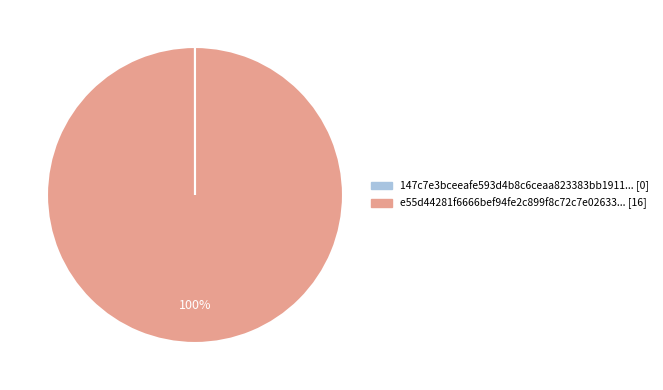

Does any single category account for the majority?

Yes